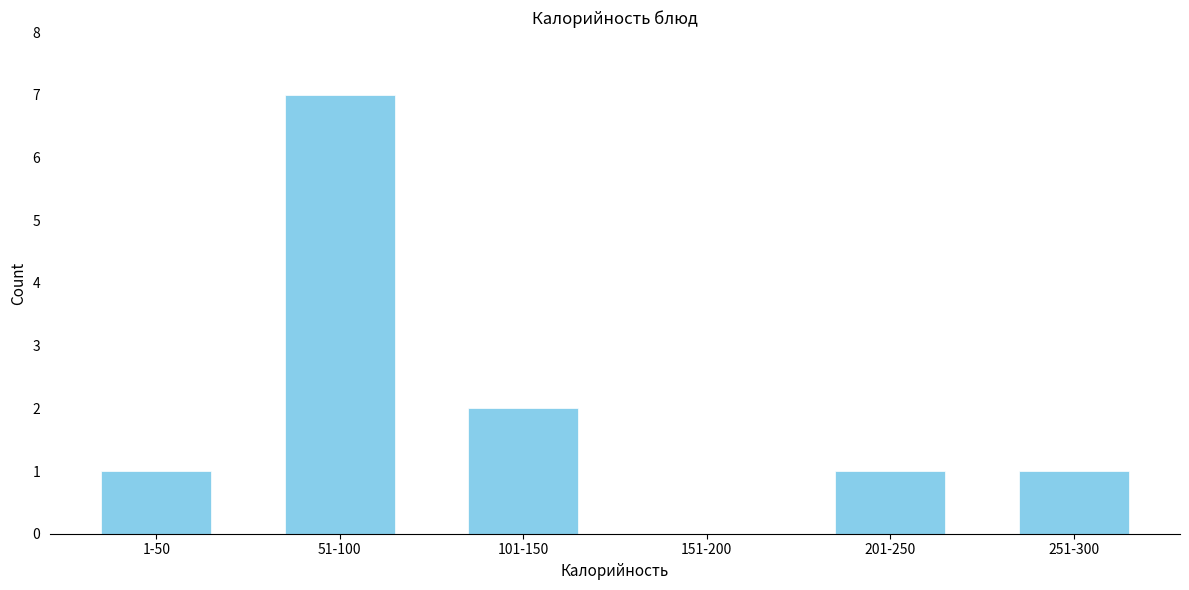

Reading left to right, list all the values displayed in this chart.

1-50=1	51-100=7	101-150=2	151-200=0	201-250=1	251-300=1